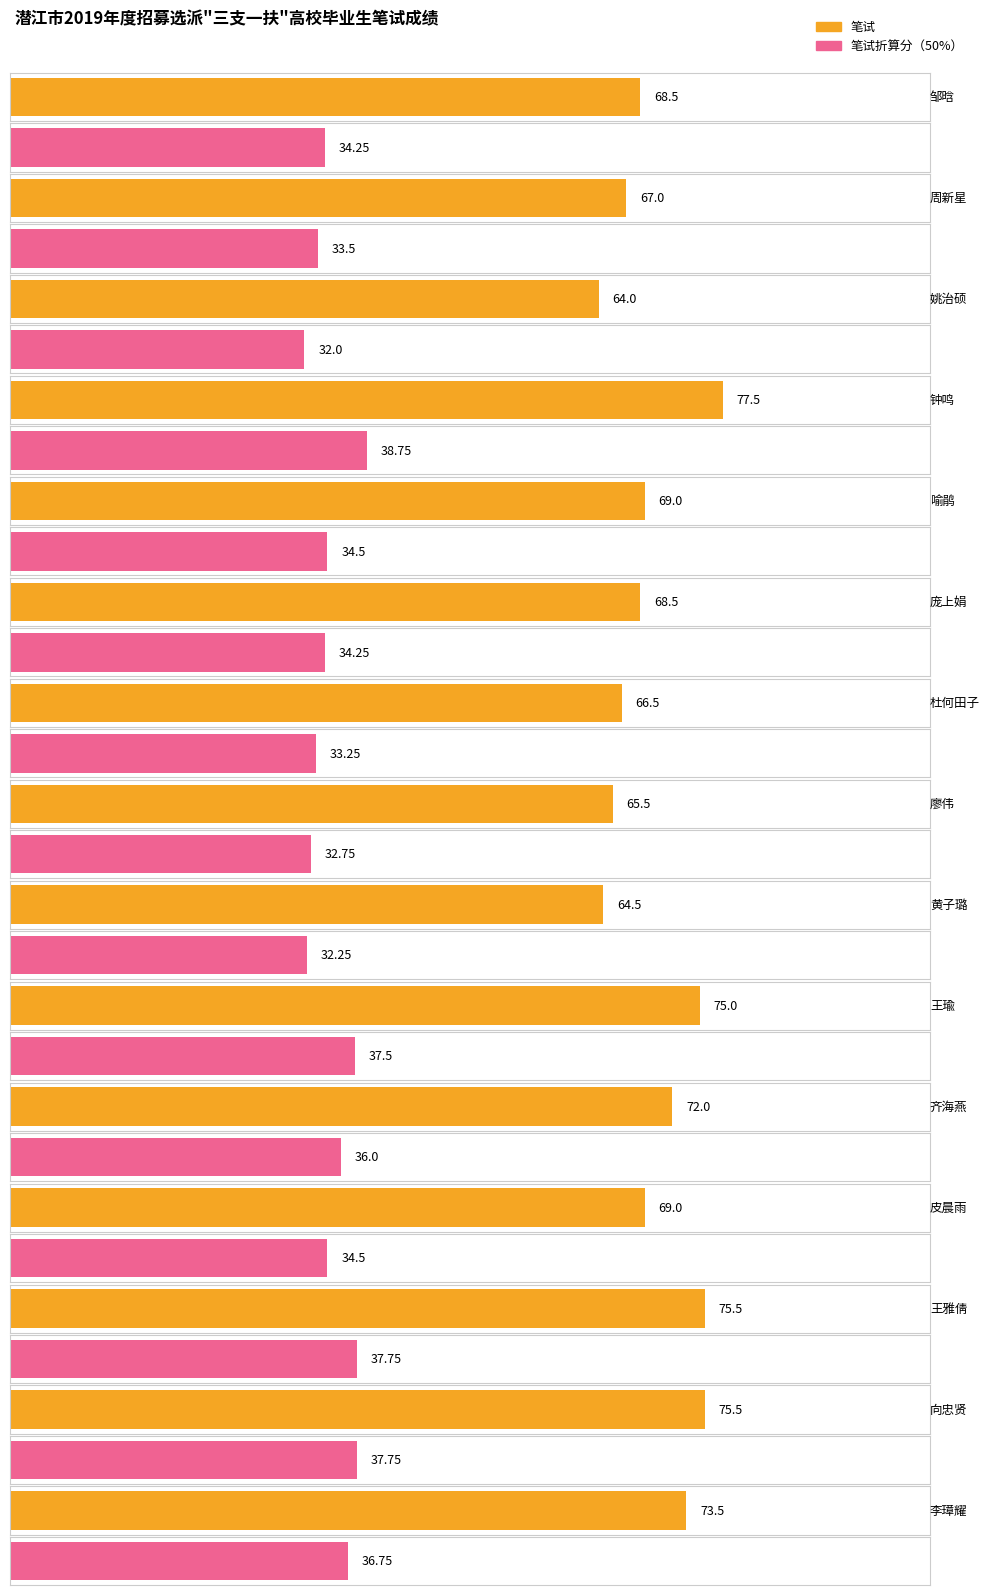

What is the sum of the 笔试折算分（50%） values at 廖伟 and 皮晨雨?

67.2